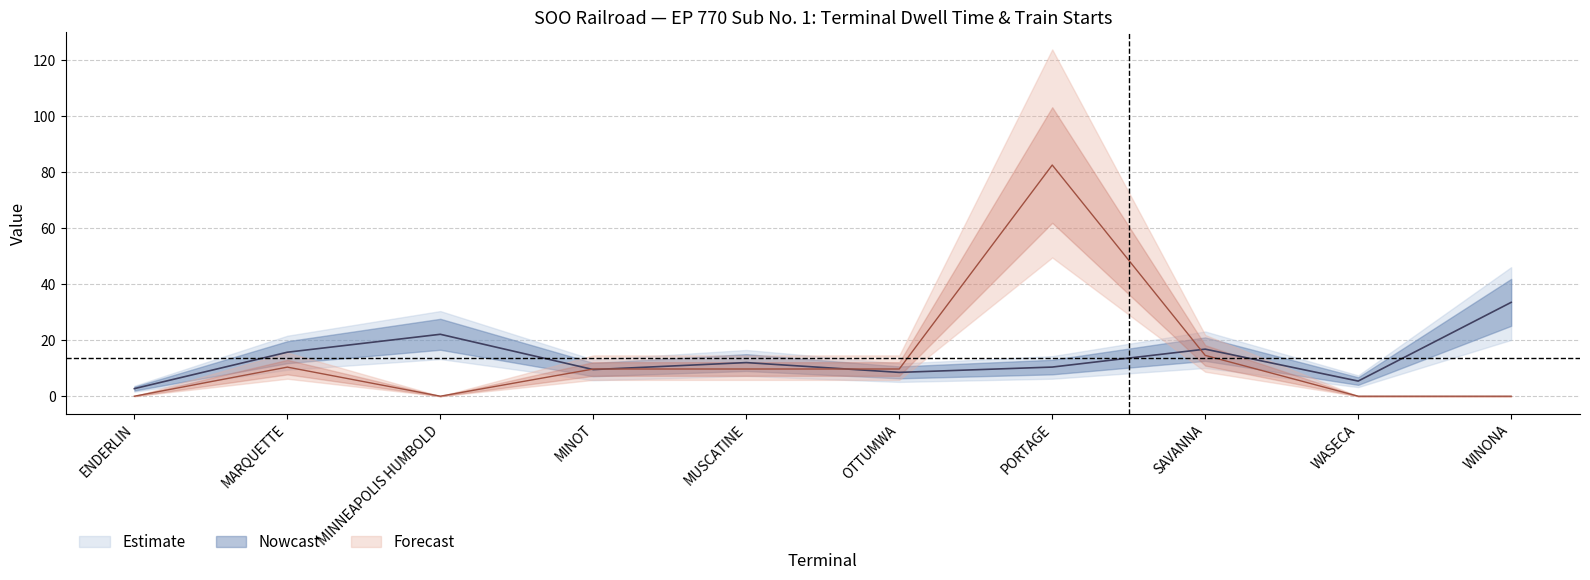

At how many categories does at least one series exceed 81?

1